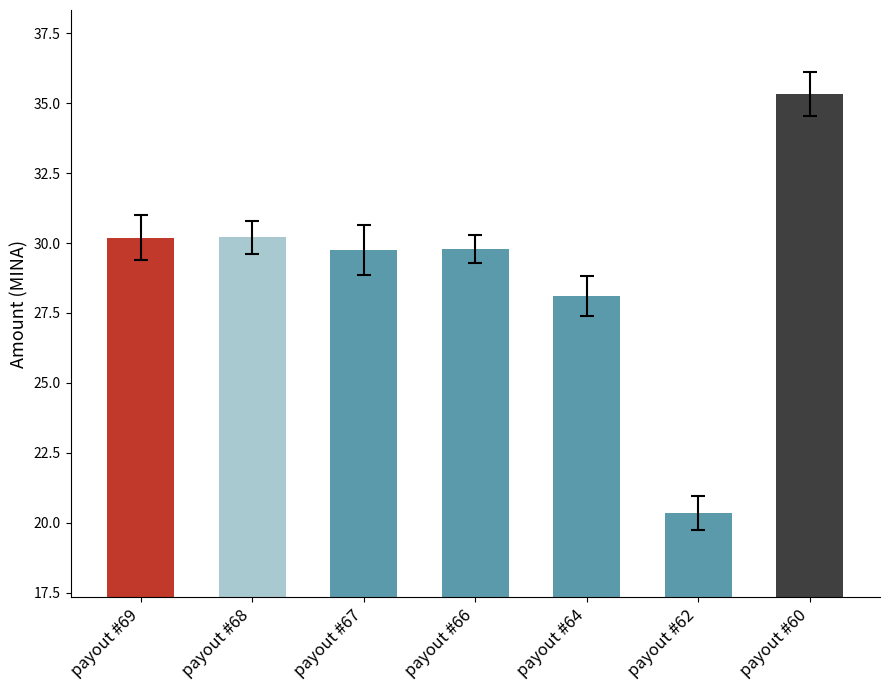

Reading left to right, what are all the values shown in this chart?

30.2	30.2	29.8	29.8	28.1	20.3	35.3